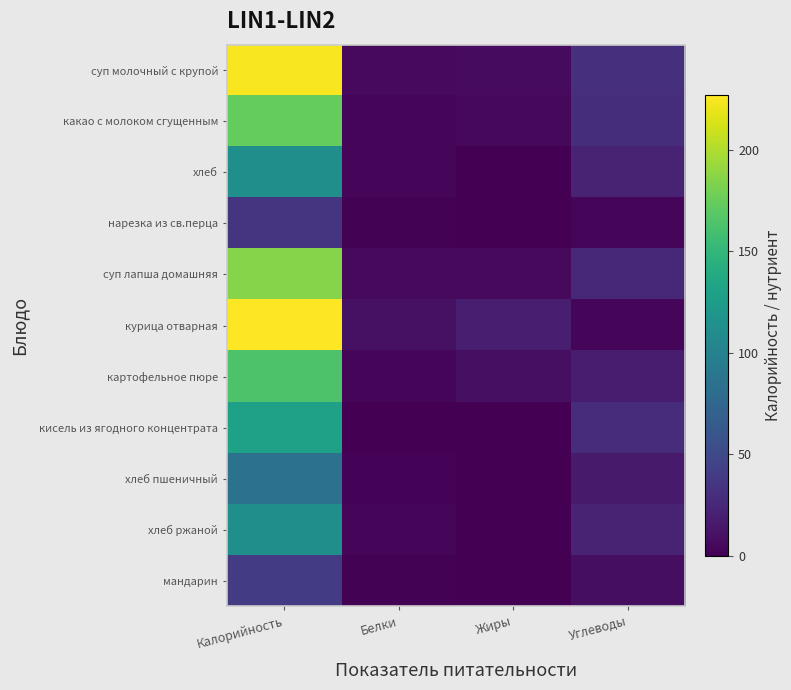

Reading left to right, what are all the values shown in this chart?

суп молочный с крупой: Калорийность=225.0	Белки=6.0	Жиры=6.4	Углеводы=31.6
какао с молоком сгущенным: Калорийность=173.2	Белки=4.4	Жиры=4.8	Углеводы=30.0
хлеб: Калорийность=113.0	Белки=4.0	Жиры=0.7	Углеводы=22.8
нарезка из св.перца: Калорийность=35.0	Белки=1.0	Жиры=0.0	Углеводы=4.0
суп лапша домашняя: Калорийность=185.5	Белки=5.4	Жиры=5.7	Углеводы=25.0
курица отварная: Калорийность=227.0	Белки=10.1	Жиры=19.4	Углеводы=3.3
картофельное пюре: Калорийность=163.4	Белки=4.1	Жиры=9.2	Углеводы=17.0
кисель из ягодного концентрата: Калорийность=130.0	Белки=0.6	Жиры=0.0	Углеводы=29.0
хлеб пшеничный: Калорийность=85.7	Белки=2.5	Жиры=0.9	Углеводы=16.7
хлеб ржаной: Калорийность=113.0	Белки=4.0	Жиры=0.7	Углеводы=22.6
мандарин: Калорийность=40.0	Белки=0.9	Жиры=0.1	Углеводы=8.1